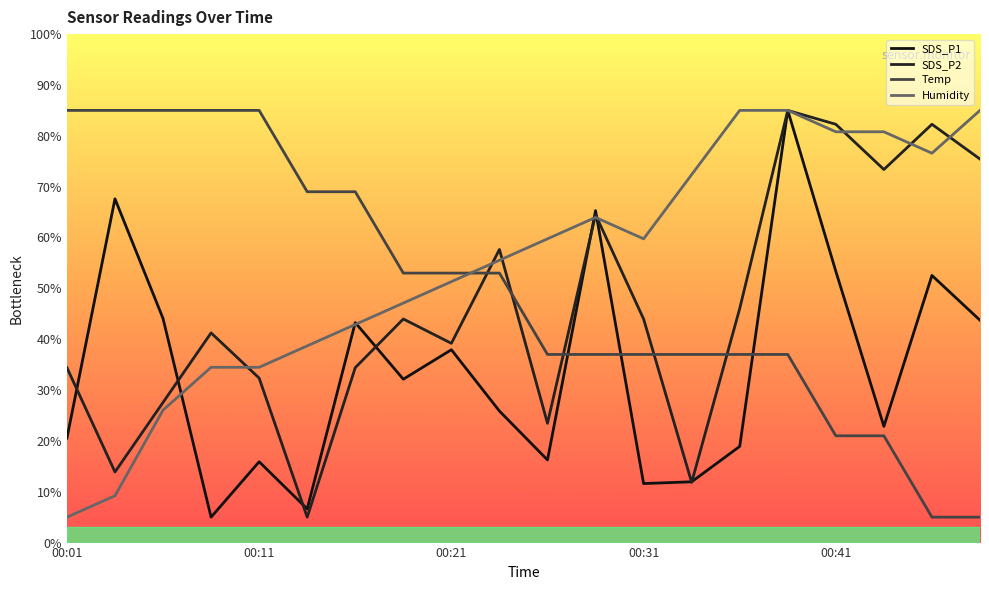

Between 00:21 and 7, which series saw the biggest shift?

Temp